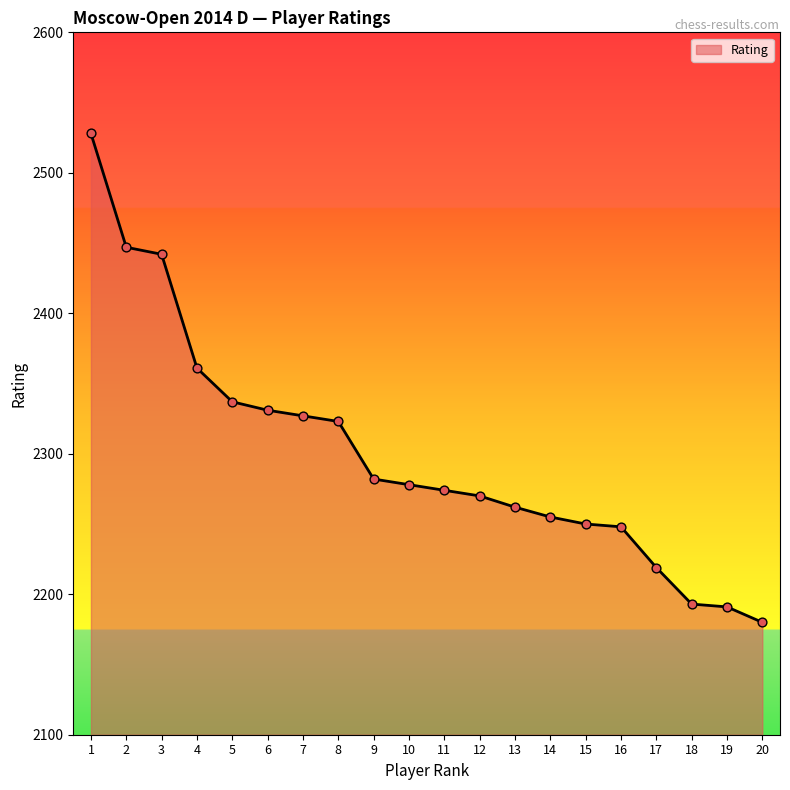

What is the ratio of the value at 18 to the value at 17?

1.0